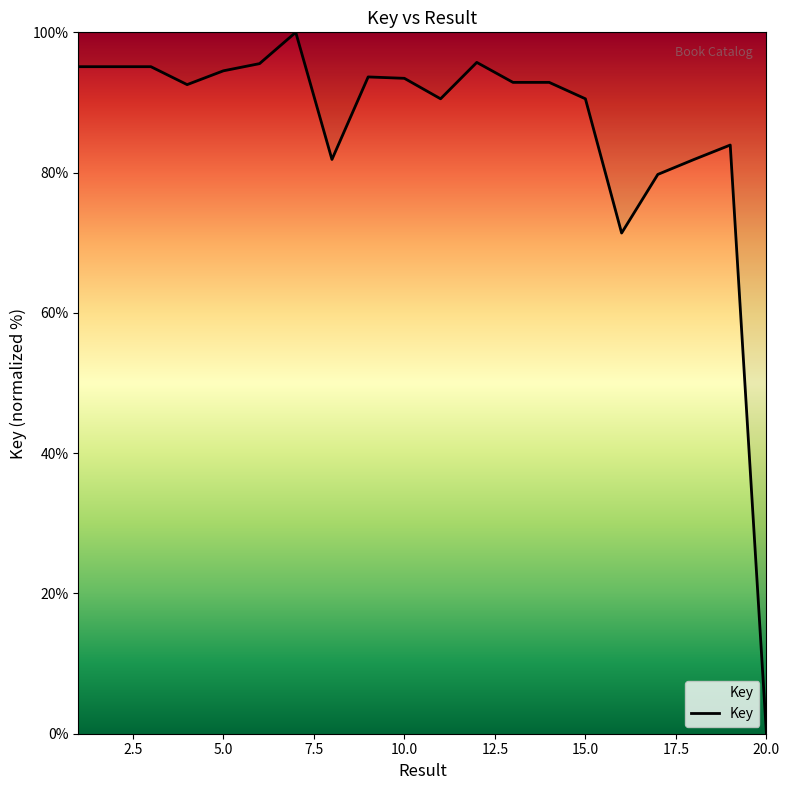

How many values are above zero?

19